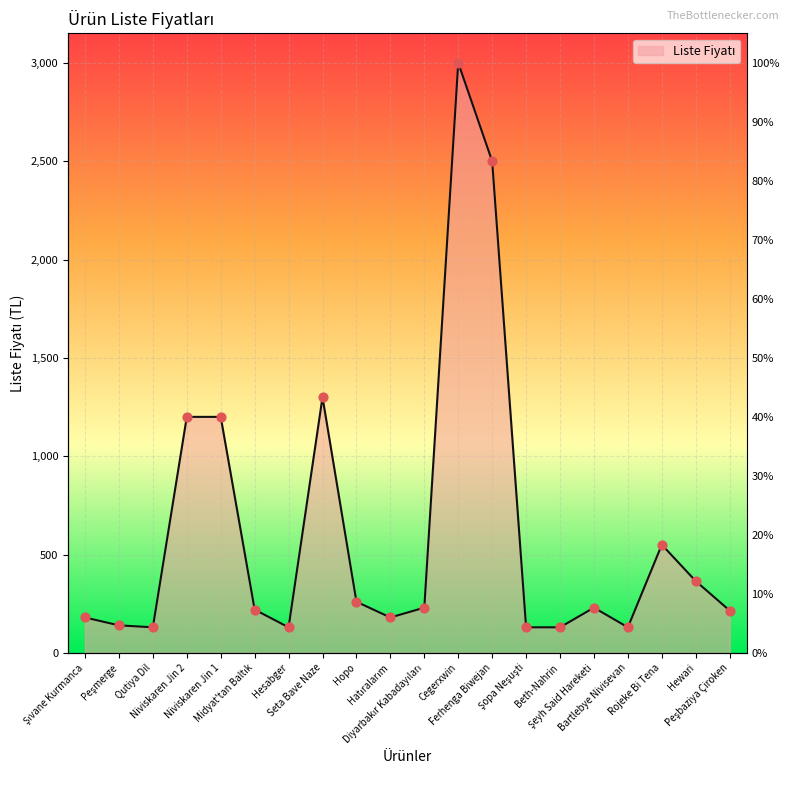

What is the change in value from Hopo to Hewari?

+105